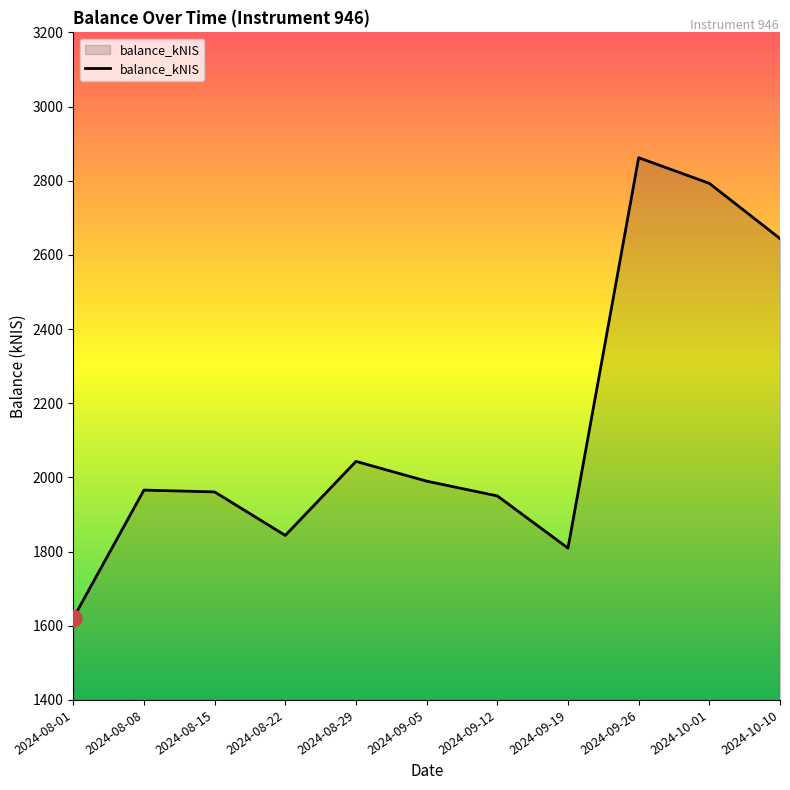

At which category does the data reach its first local valley?

2024-08-22